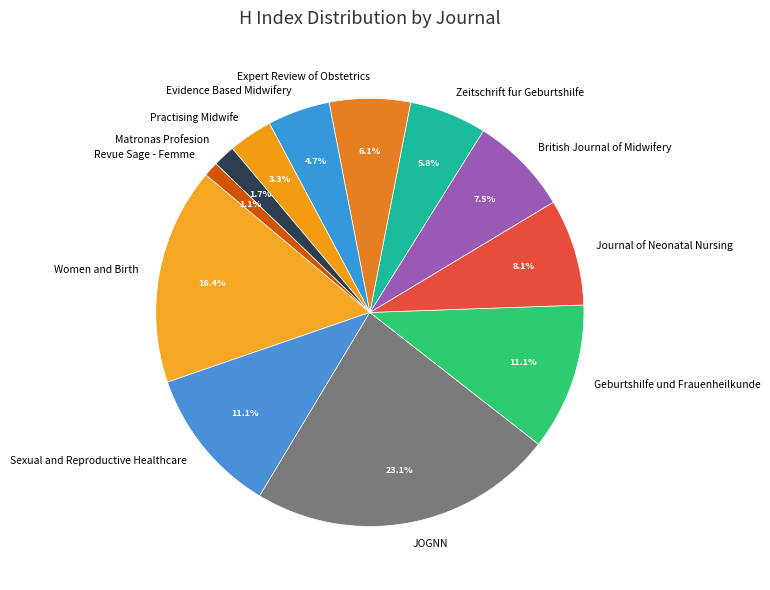

How many segments does this pie chart have?

12